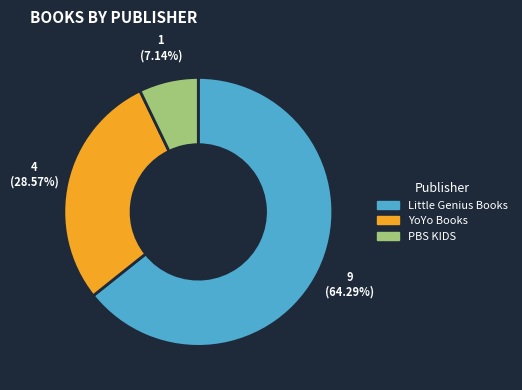

Which category has the biggest portion of the pie?

Little Genius Books